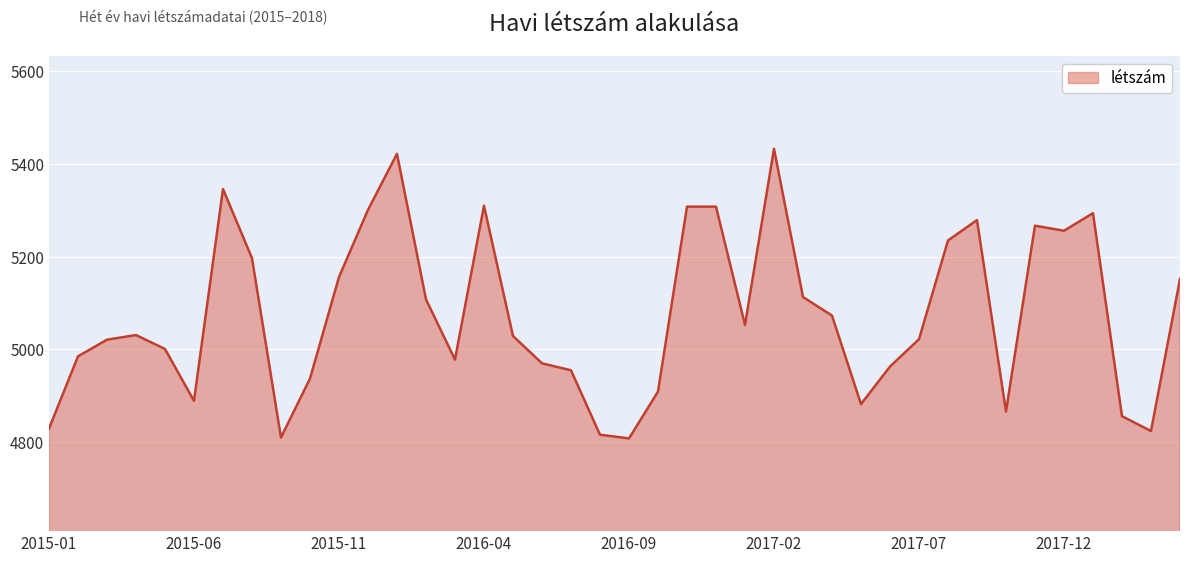

What is the greatest value displayed?

5433